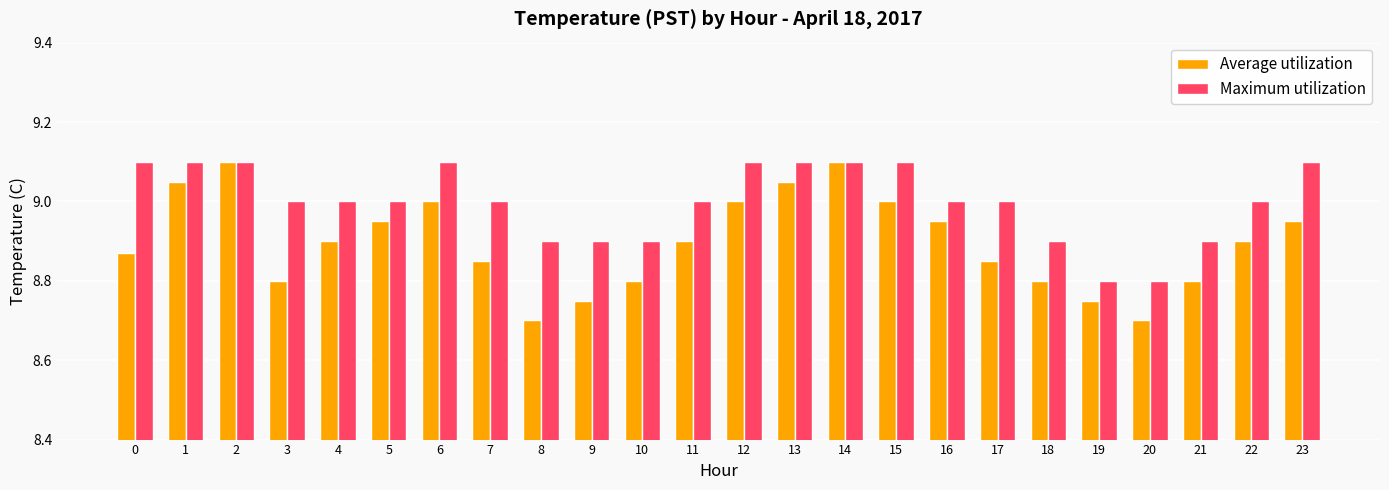

Which series changed the most between 18 and 19?

Maximum utilization